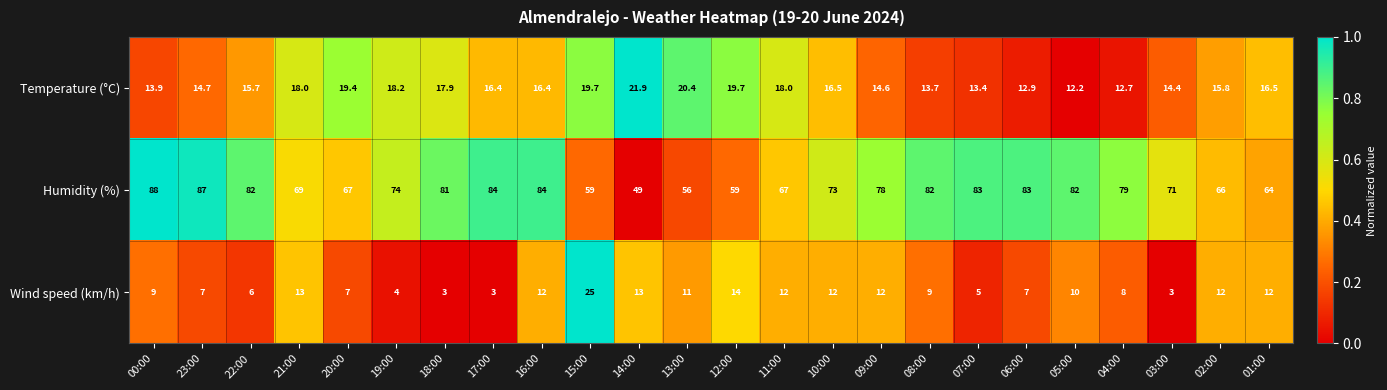

How many data points does each series have?

24